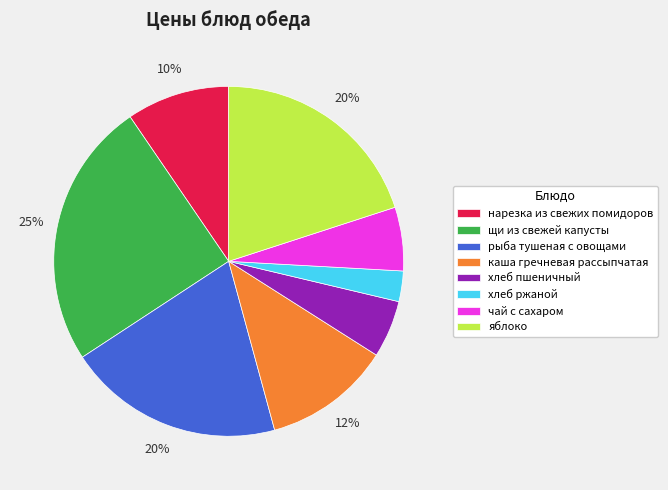

Combined, do нарезка из свежих помидоров and щи из свежей капусты account for over 50%?

No